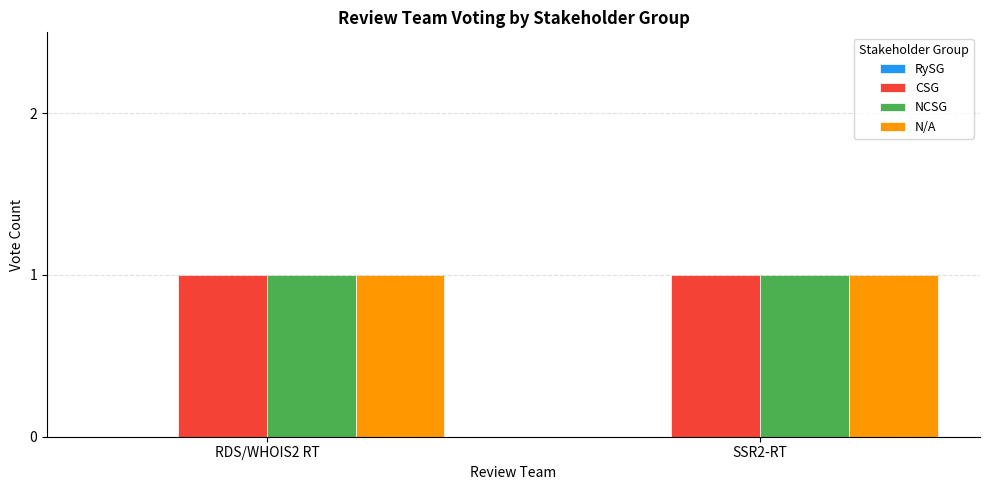

Is the value of RySG at SSR2-RT greater than the value of CSG at RDS/WHOIS2 RT?

No